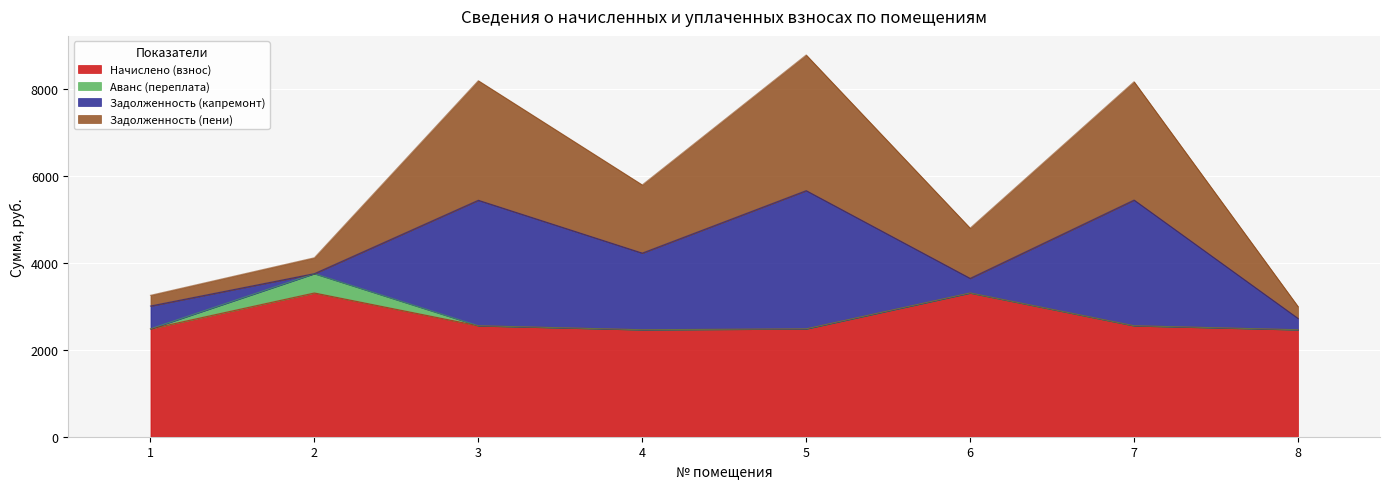

Which category has the lowest value in the Задолженность (пени) series?

8